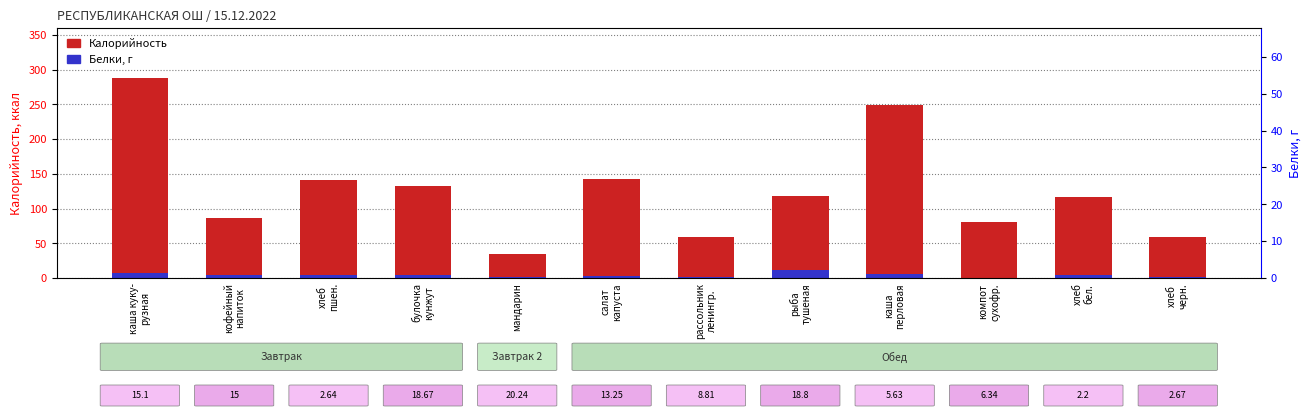

How many bars are there in total?

24